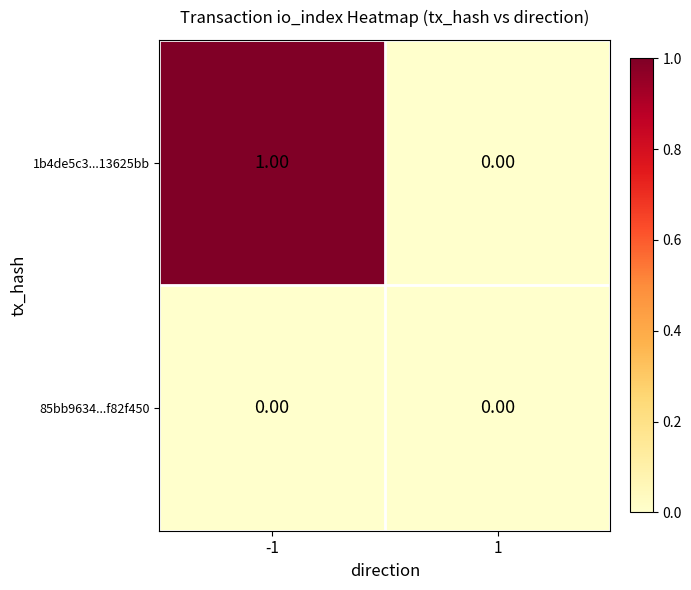

List the series in order of their overall mean, highest first.

1b4de5c3...13625bb, 85bb9634...f82f450